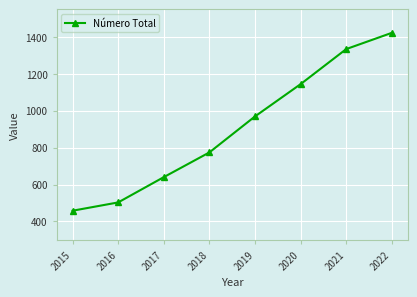

Reading left to right, transcribe all the data shown in this chart.

458	503	640	774	969	1144	1334	1422